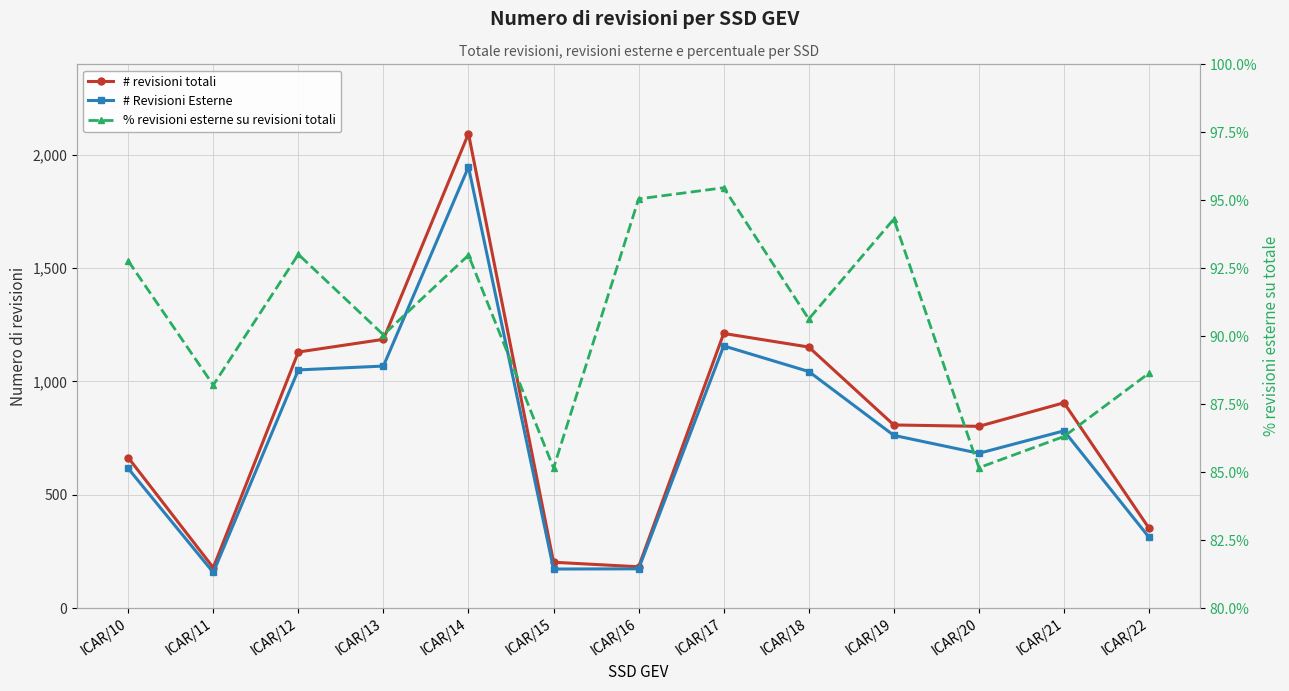

What is the value of the # revisioni totali point at the 6th from the left?

202.0